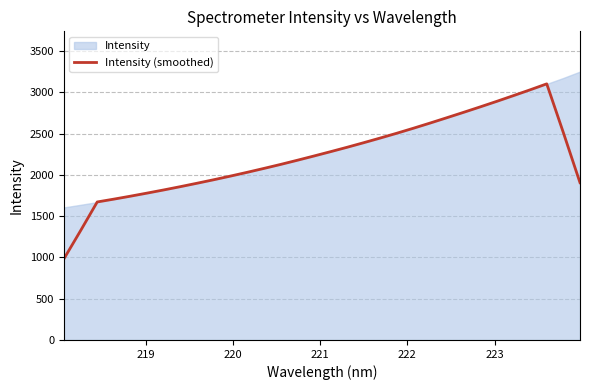

Is it true that the value at 9 is 1296.4?

False